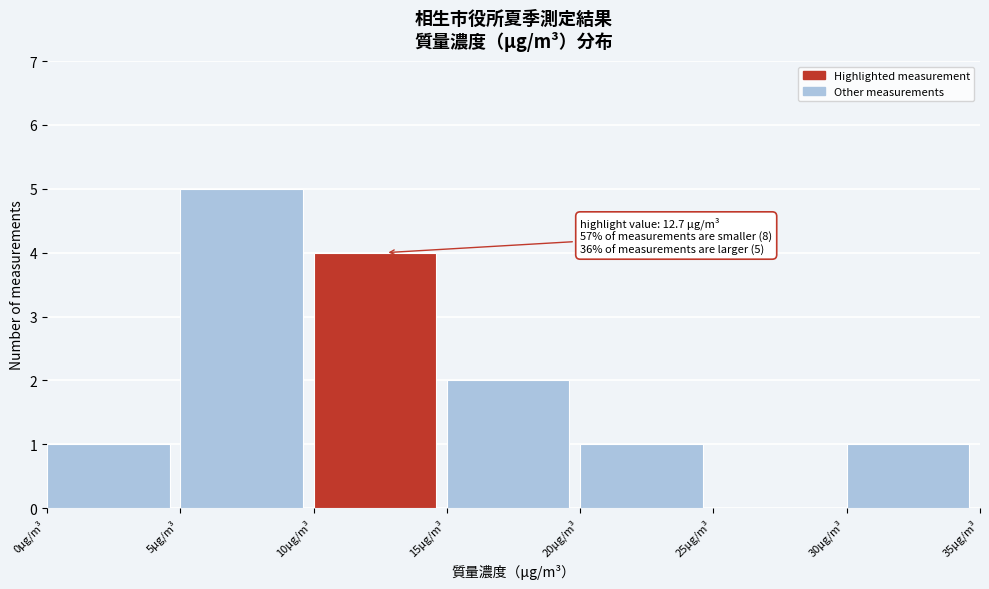

Over which range of the x-axis is the bar tallest?

5 to 10